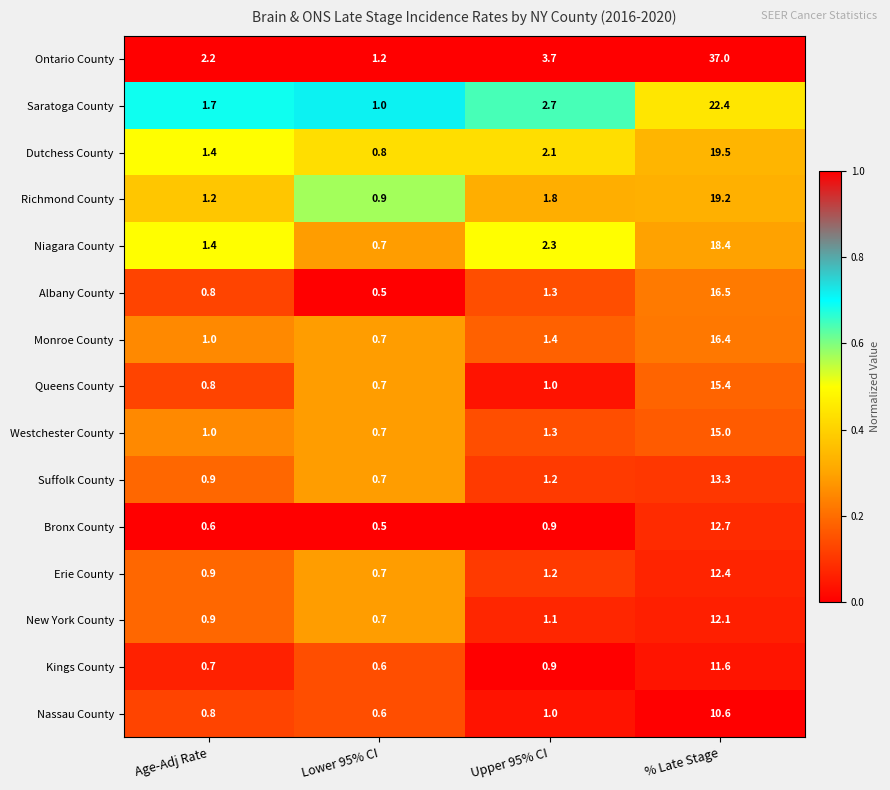

What is the minimum value shown in the chart?

0.5